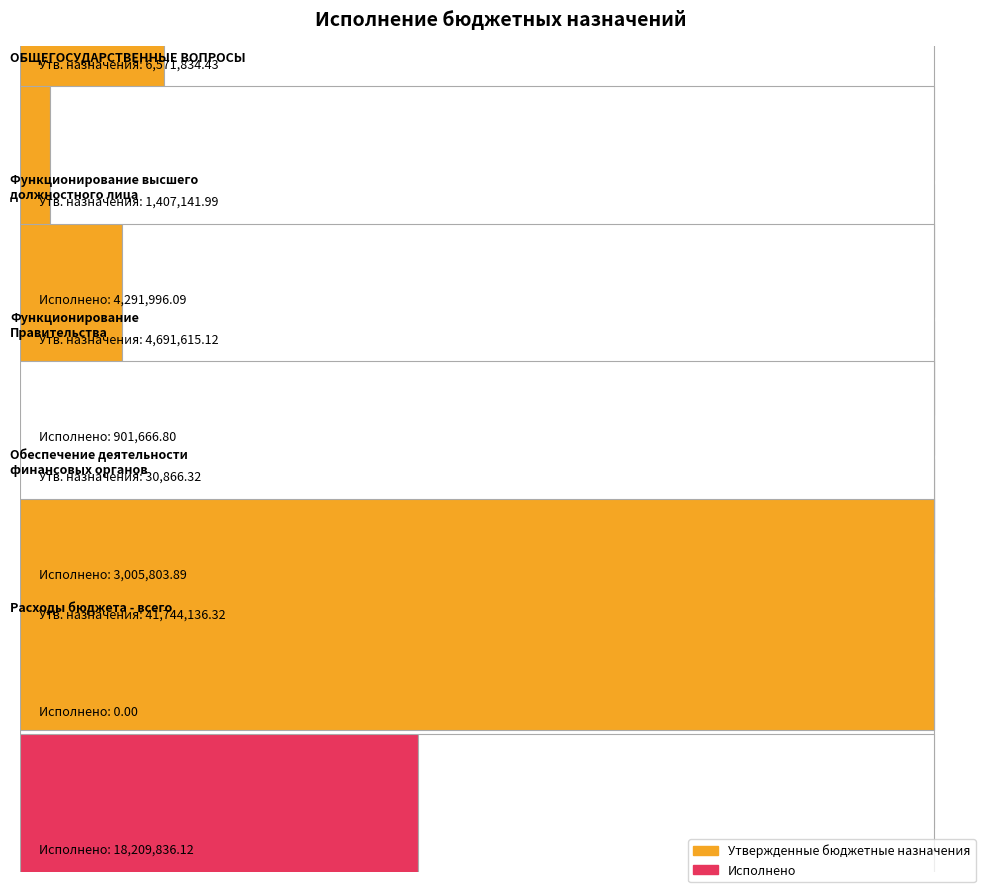

Is the value of Исполнено at ОБЩЕГОСУДАРСТВЕННЫЕ ВОПРОСЫ greater than the value of Утвержденные бюджетные назначения at Функционирование высшего
должностного лица?

Yes